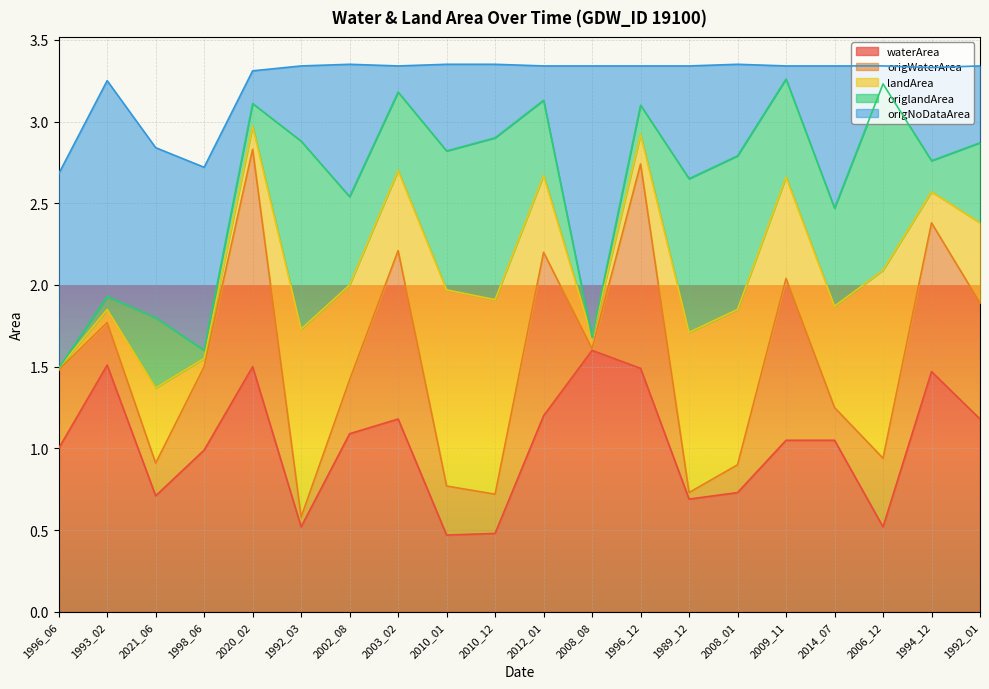

How many lines are shown in the chart?

5